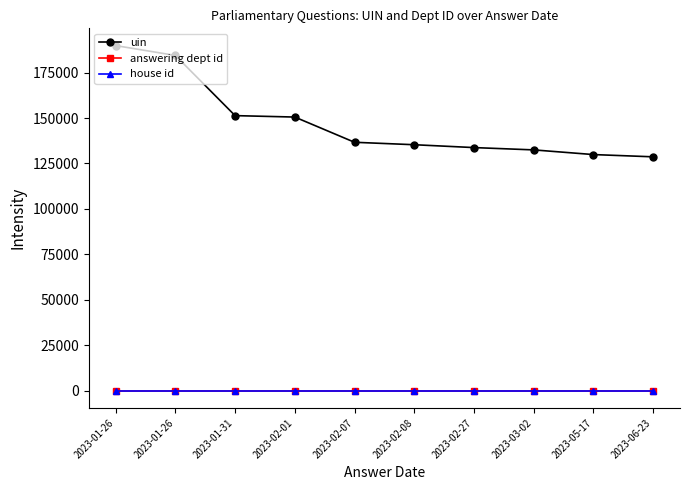

Between 2023-01-26 and 2023-02-01, which series saw the biggest shift?

uin